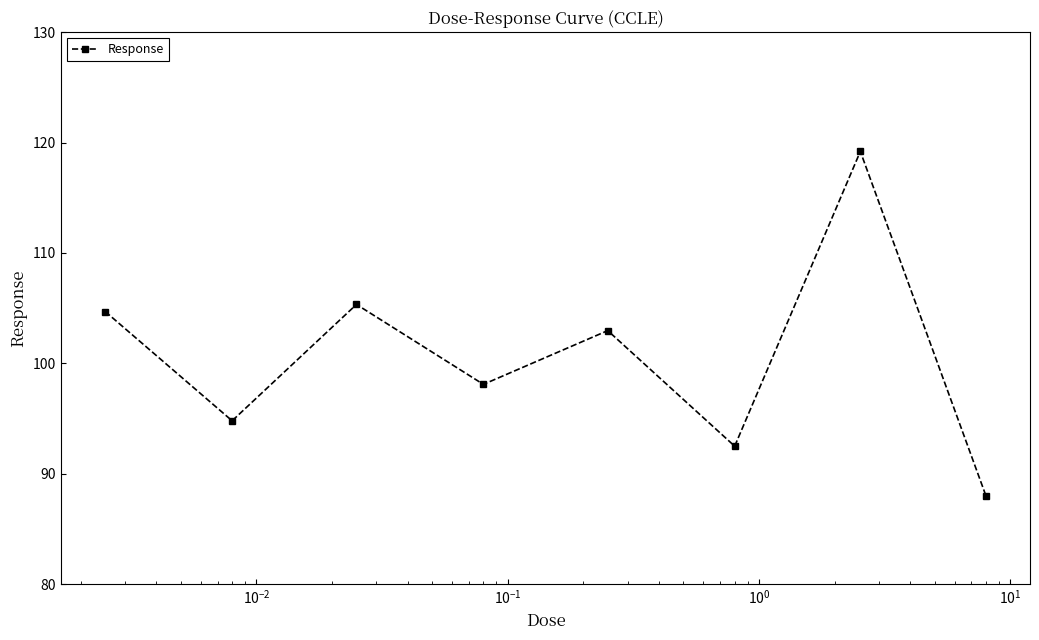

What is the average value?

100.7